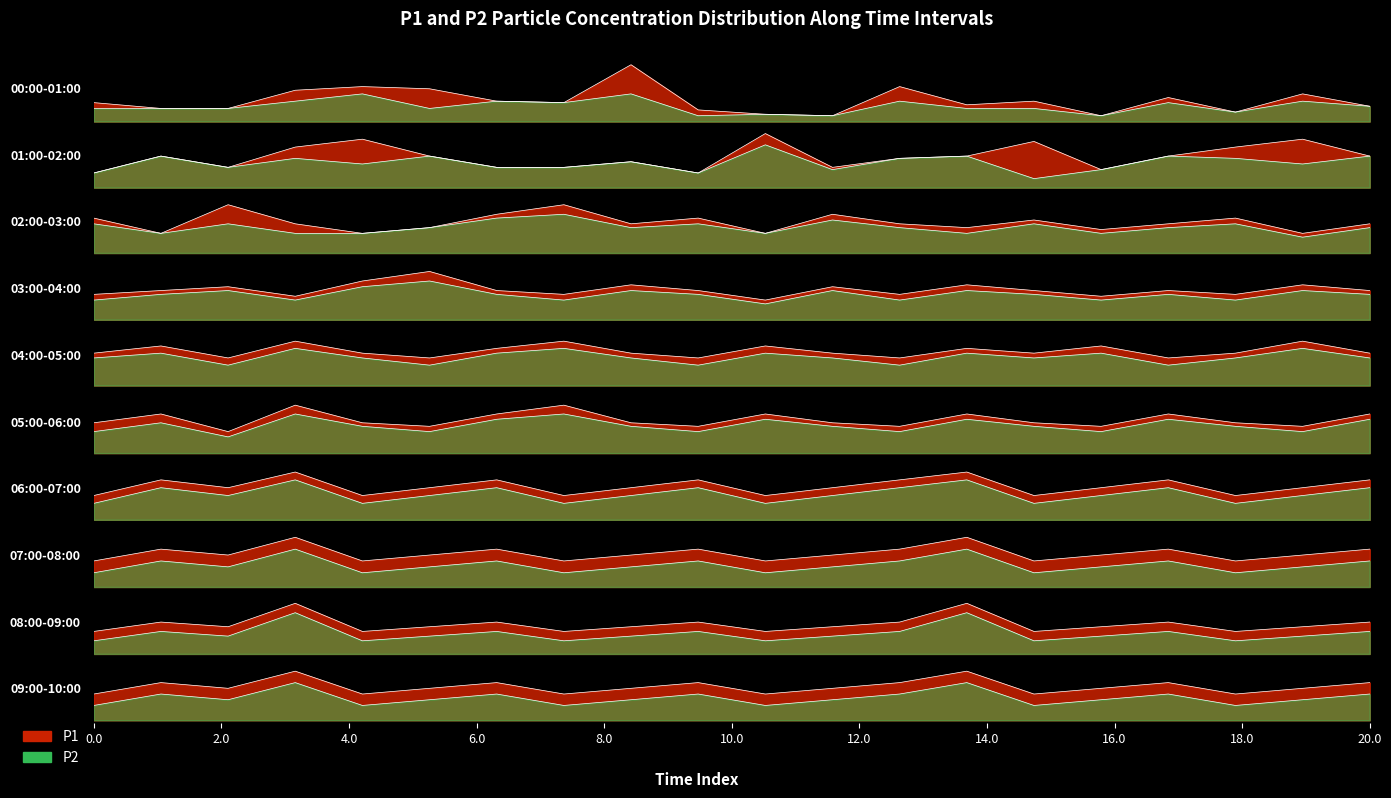

List the series in order of their peak value, lowest first.

P2, P1